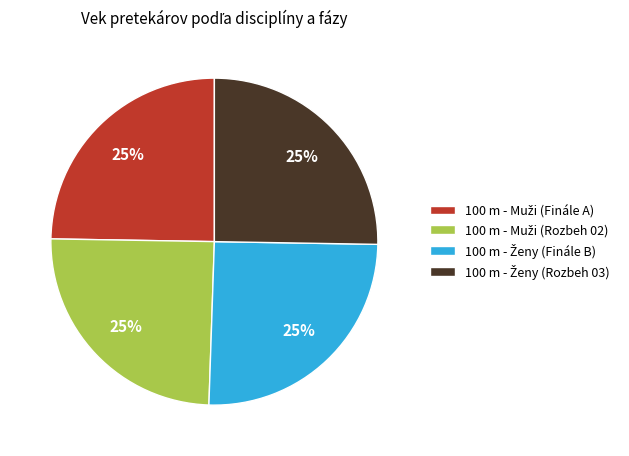

To the nearest percent, what is the average slice percentage?

25%